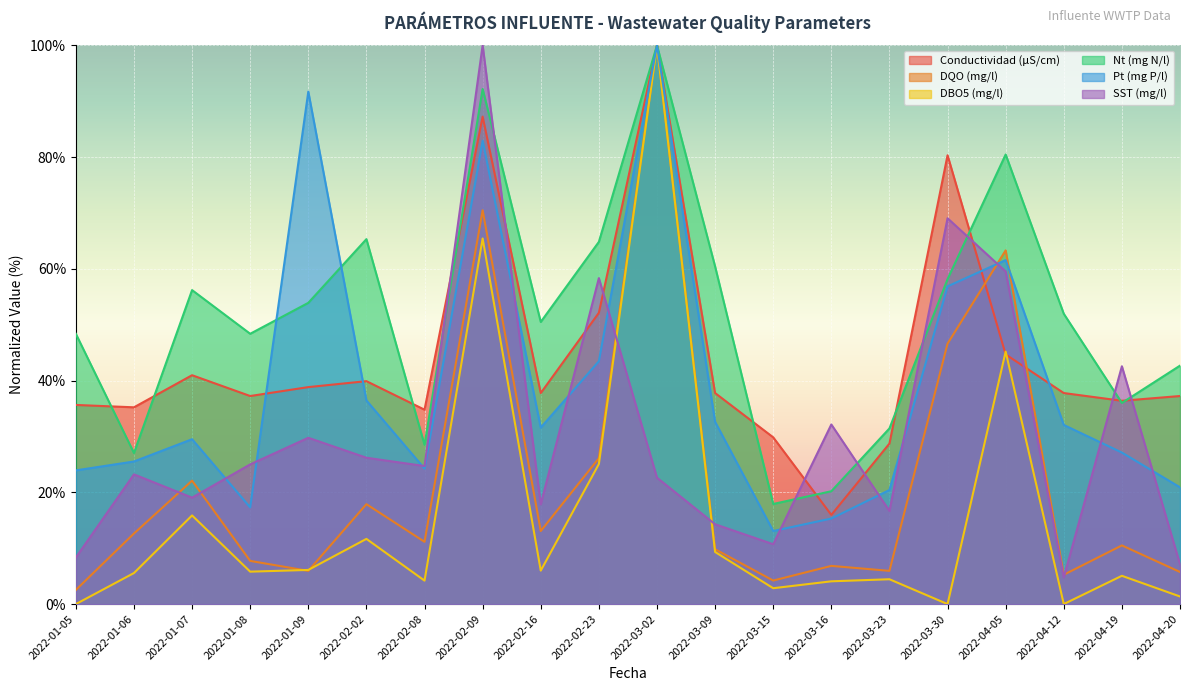

Which series has the largest total across all categories?

Nt (mg N/l)